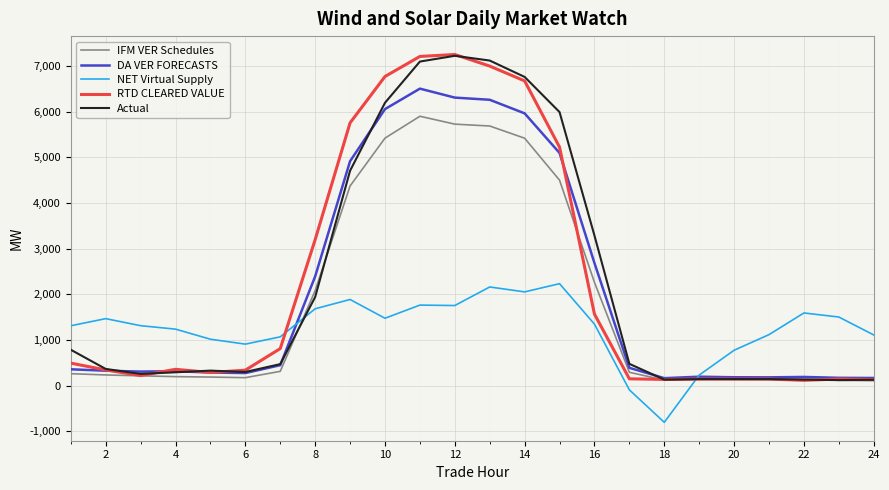

What is the minimum value shown in the chart?

-802.4